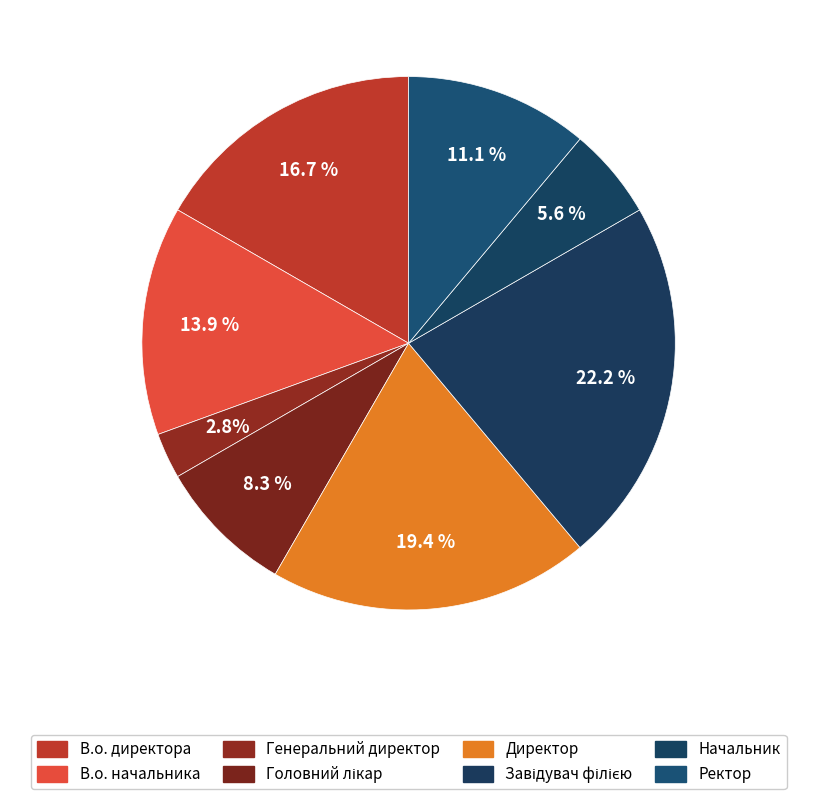

Which category has the smallest portion of the pie?

Генеральний директор